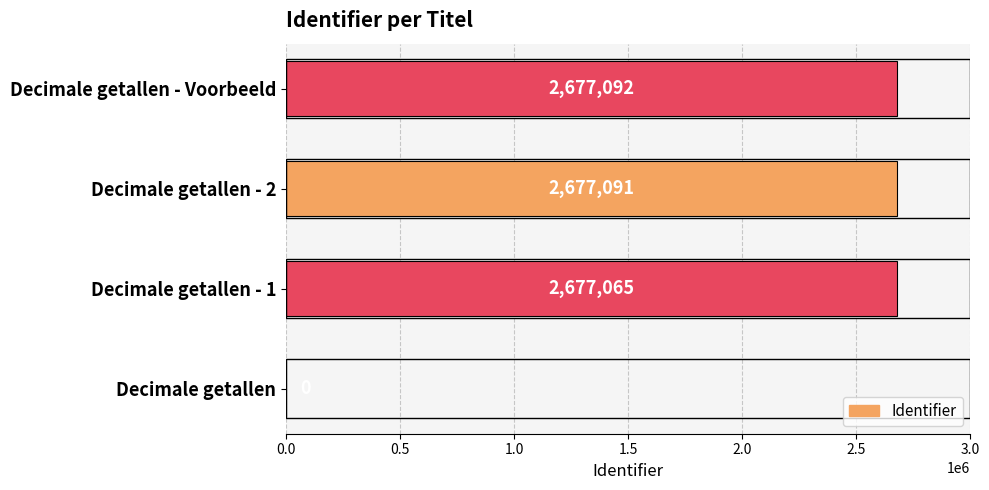

What is the sum of the values at Decimale getallen - 2 and Decimale getallen?

2677091